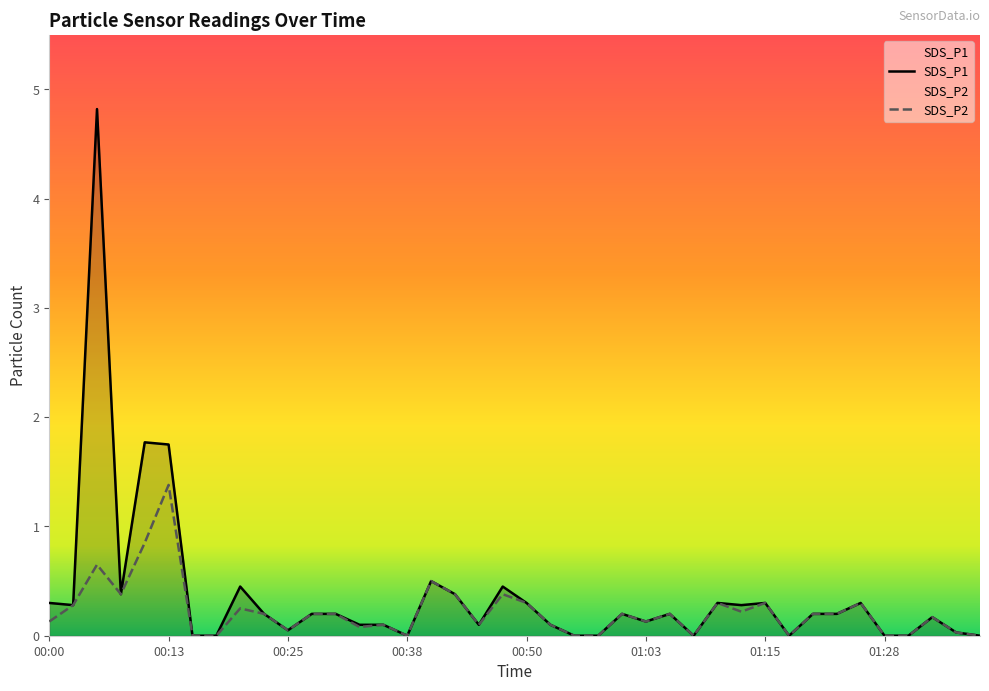

Rank the series by their average value, from lowest to highest.

SDS_P2, SDS_P1